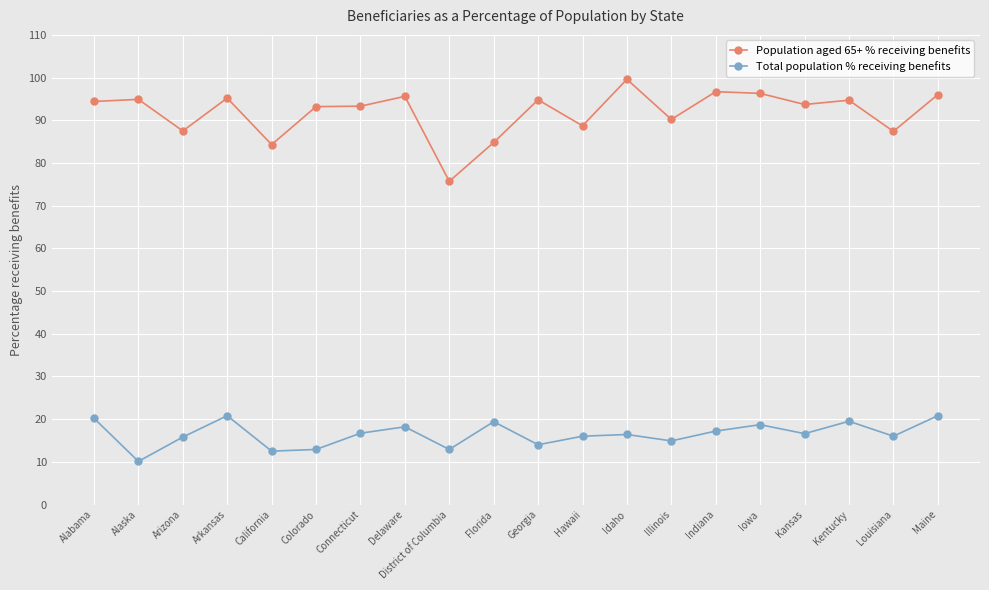

What is the total value across all series at Kansas?

110.3